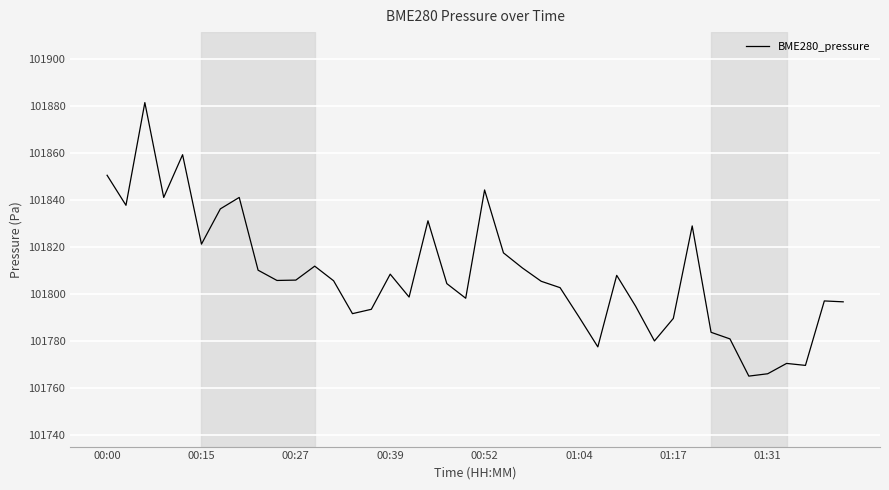

What is the minimum value shown in the chart?

101764.9